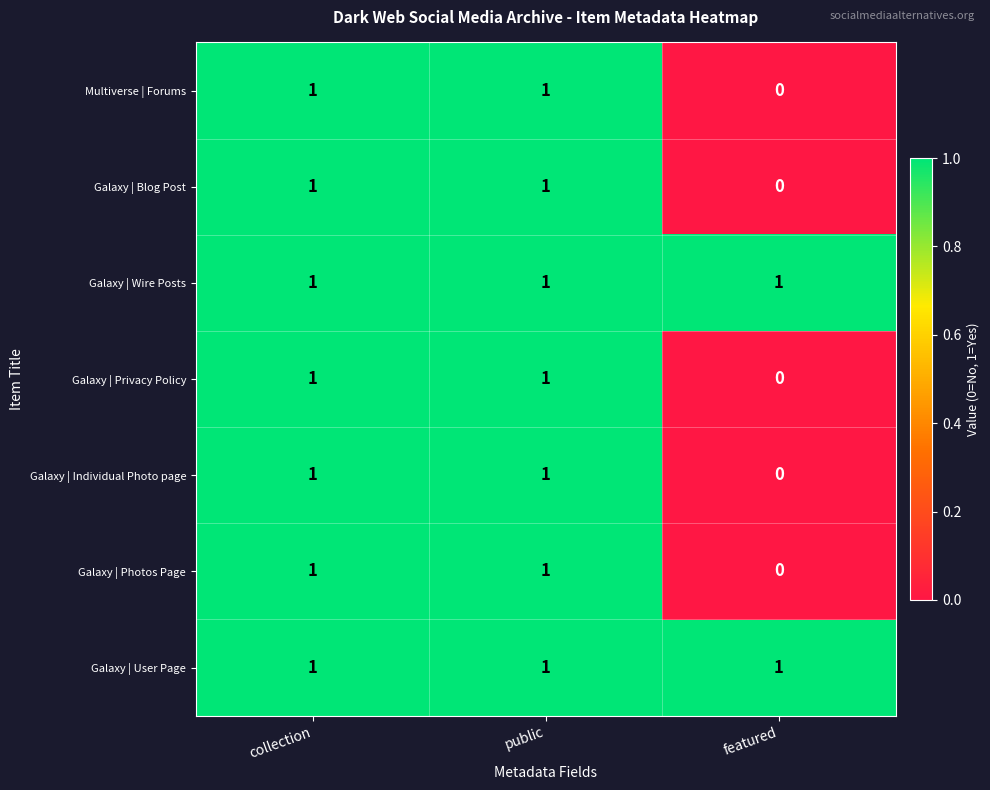

Reading left to right, what are all the values shown in this chart?

Multiverse | Forums: 1	1	0
Galaxy | Blog Post: 1	1	0
Galaxy | Wire Posts: 1	1	1
Galaxy | Privacy Policy: 1	1	0
Galaxy | Individual Photo page: 1	1	0
Galaxy | Photos Page: 1	1	0
Galaxy | User Page: 1	1	1